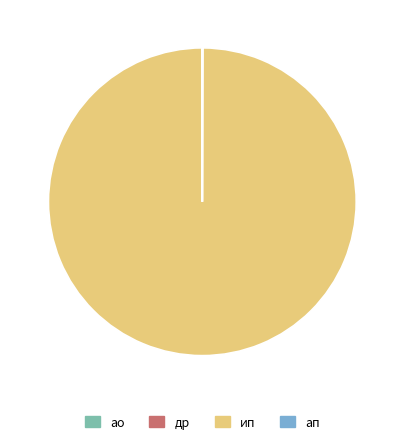

Is there a majority slice in this chart?

Yes